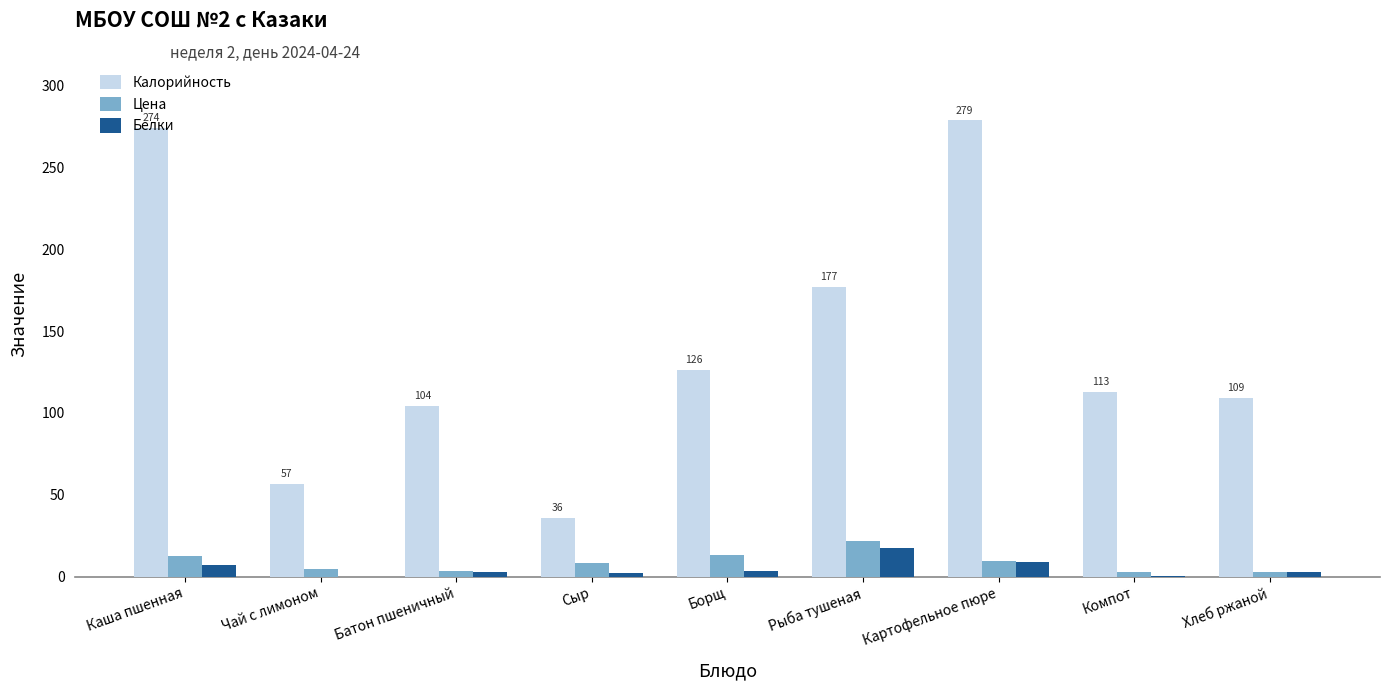

How many series are shown in this chart?

3